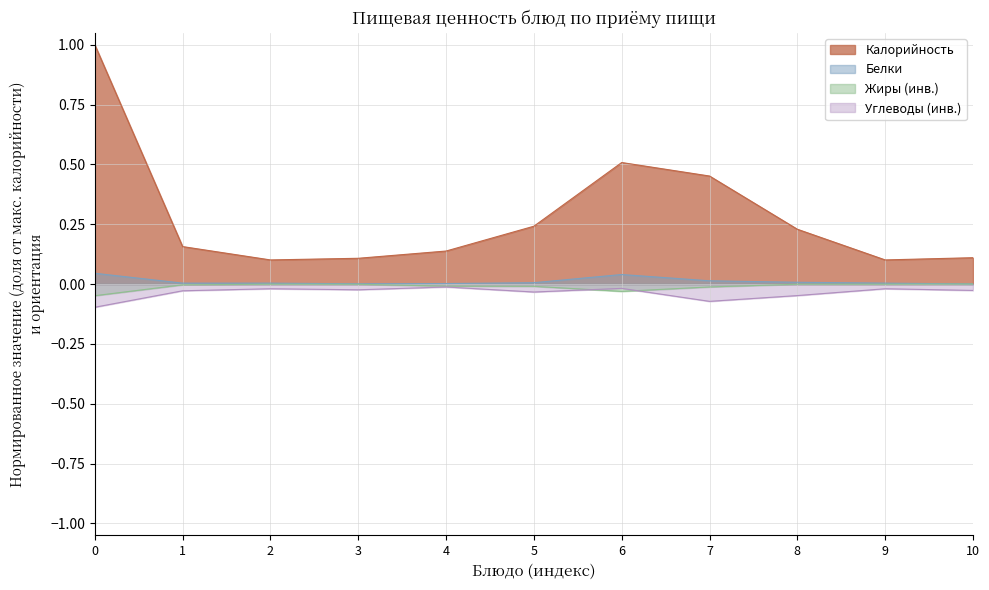

What is the maximum value for Калорийность?

1.0